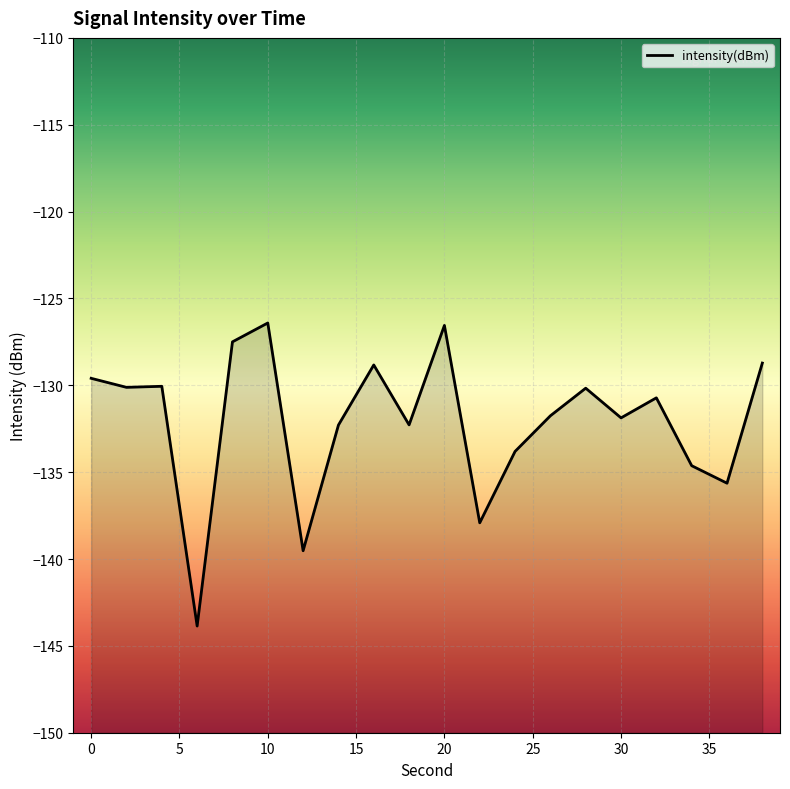

What is the maximum value shown in the chart?

-126.4